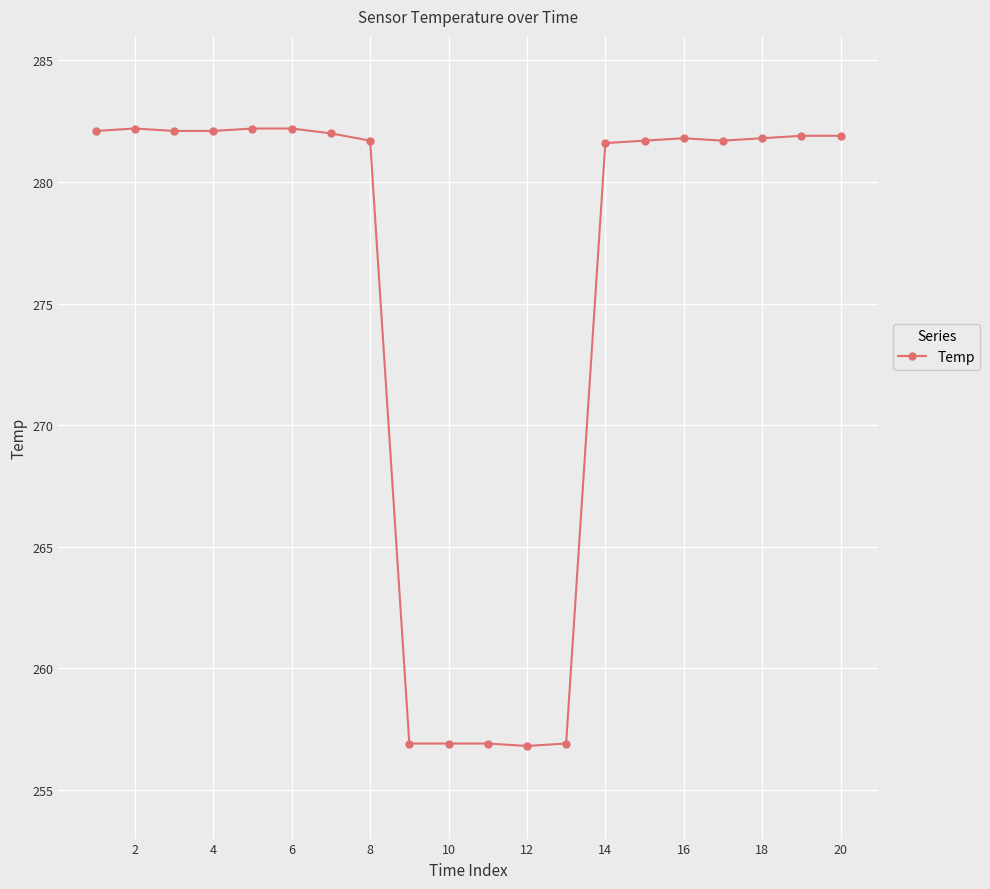

What is the greatest value displayed?

282.2